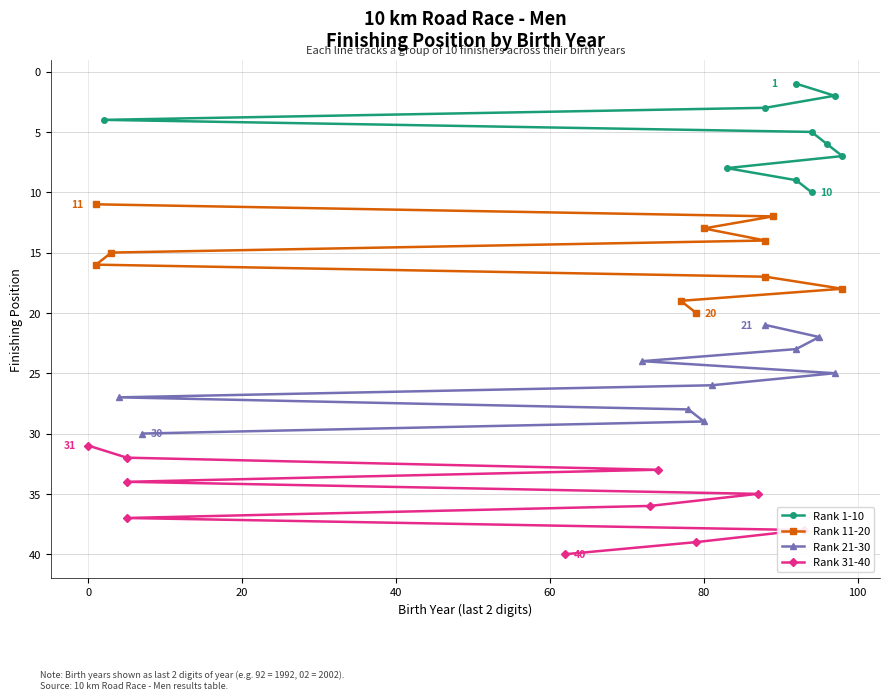

What is the difference between the maximum and minimum values in the Rank 11-20 series?

9